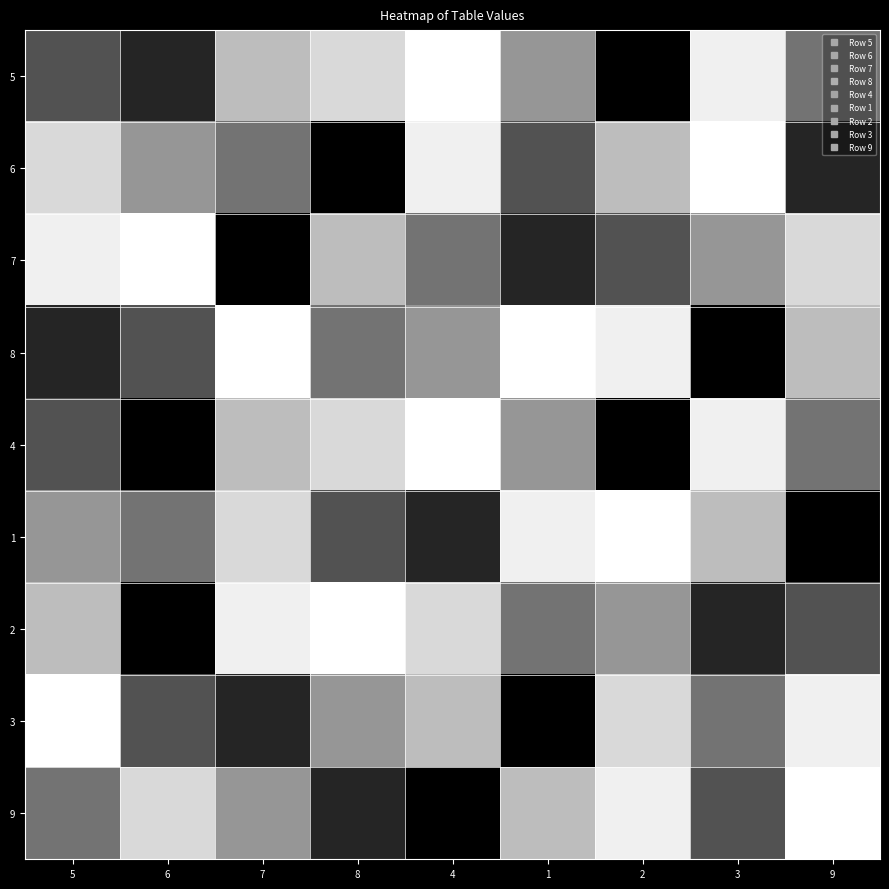

What is the smallest value displayed?

1